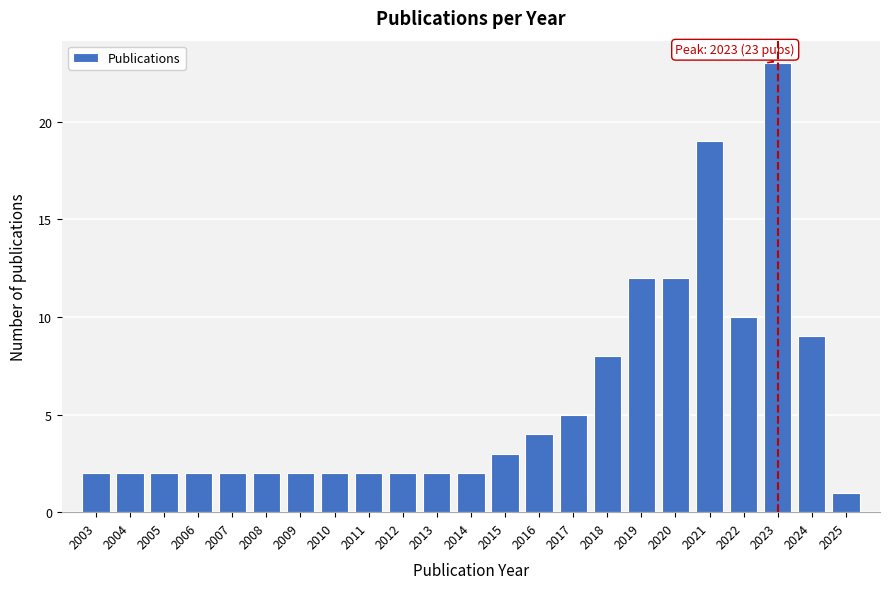

Reading left to right, extract all data points from this chart.

2	2	2	2	2	2	2	2	2	2	2	2	3	4	5	8	12	12	19	10	23	9	1